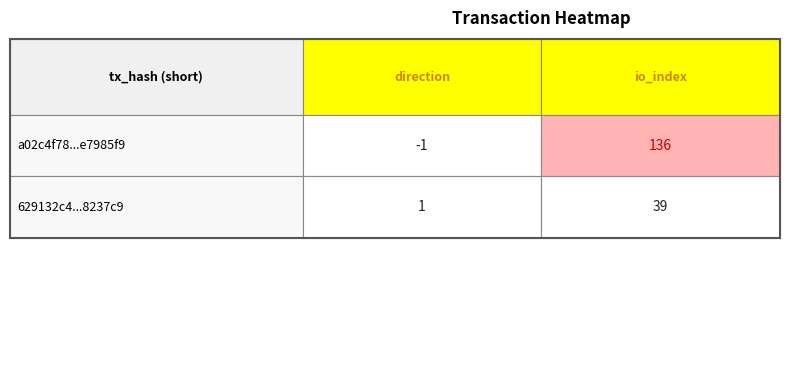

Reading left to right, extract all data points from this chart.

a02c4f78fd26f220b3330d081c525719e7985f9: -1	136
629132c4eebcf766bb29750b327f8f57b8237c9: 1	39